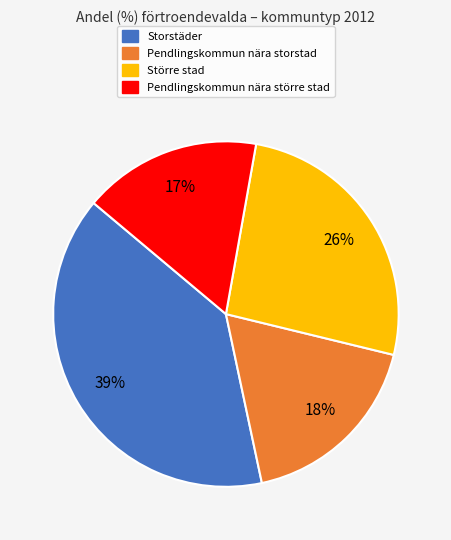

The Pendlingskommun nära storstad slice represents 18% of the pie. True or false?

True